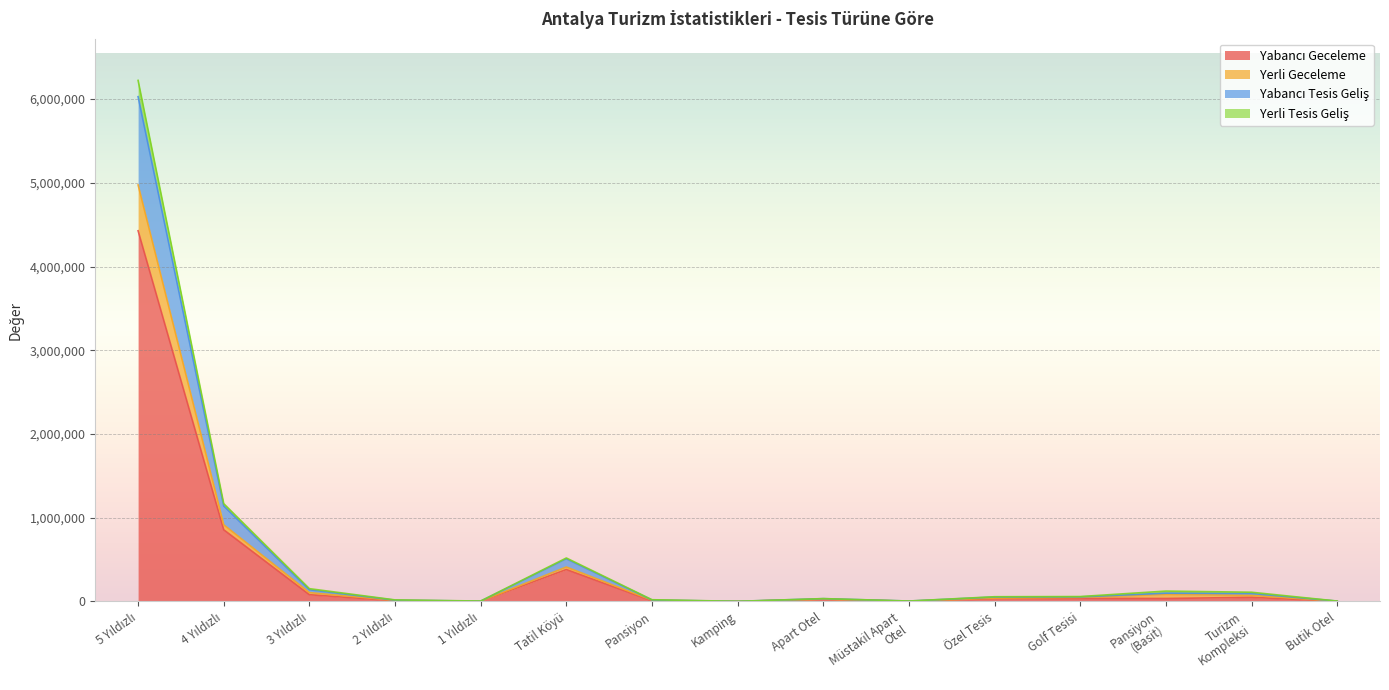

True or false: Yerli Tesis Geliş has more than 2 points higher than both neighbors.

True